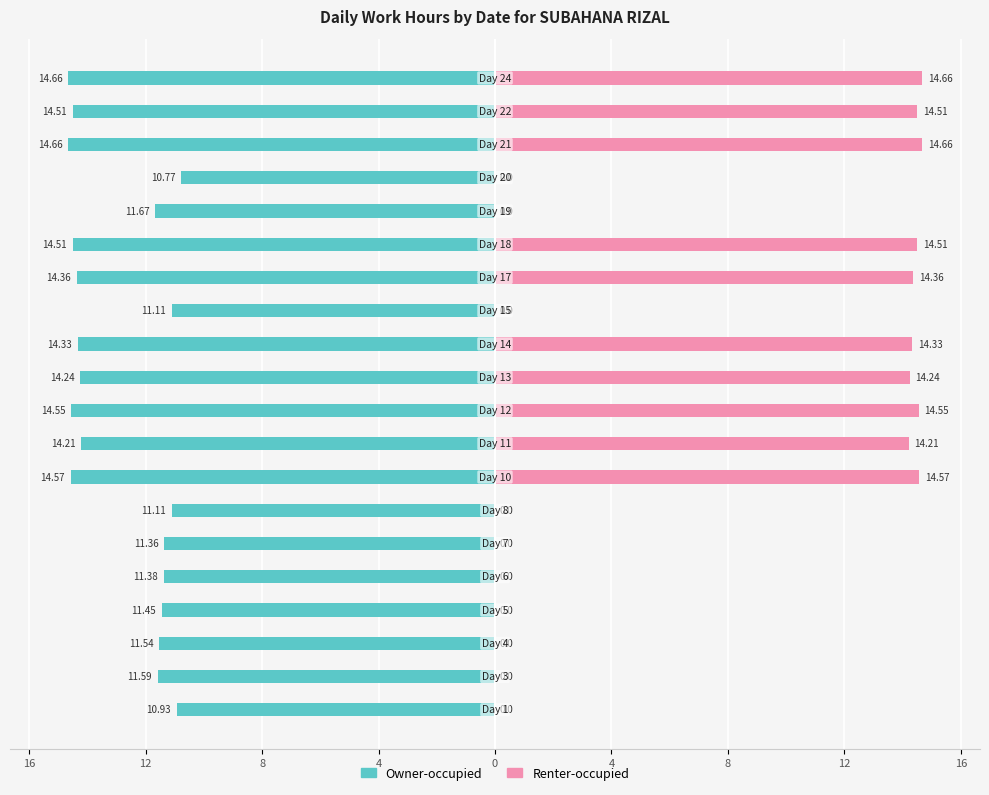

How many values in Renter-occupied are above zero?

10